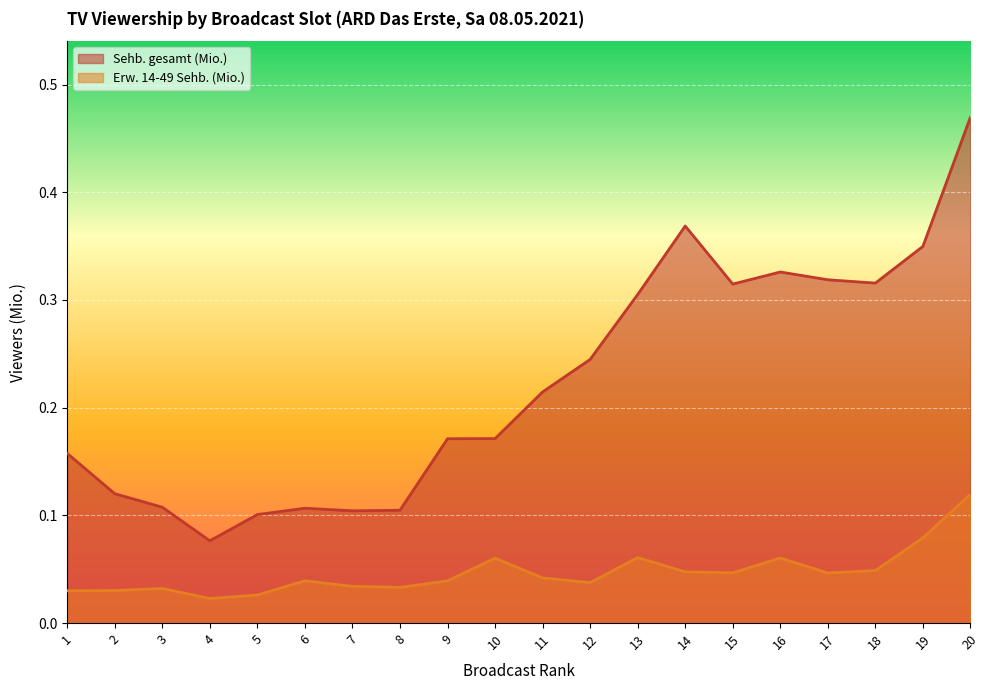

How many lines are shown in the chart?

2